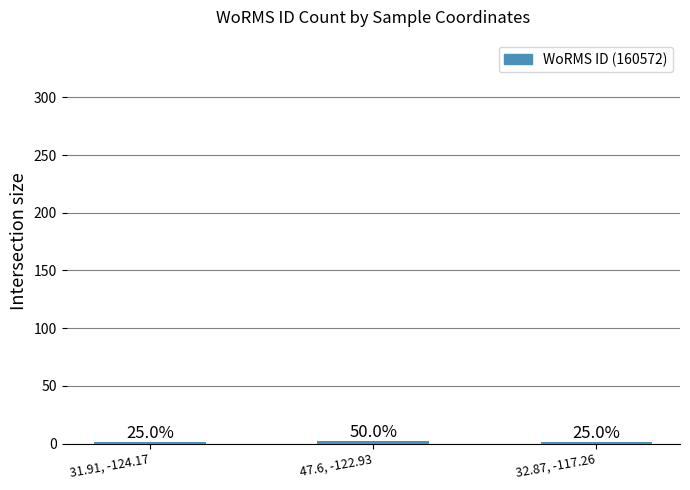

What is the ratio of the value at 31.91, -124.17 to the value at 32.87, -117.26?

1.0